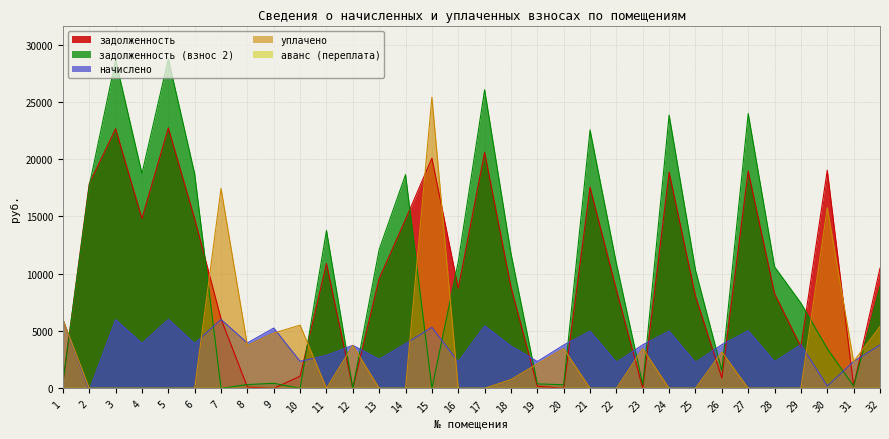

Does the chart have visible grid lines?

Yes